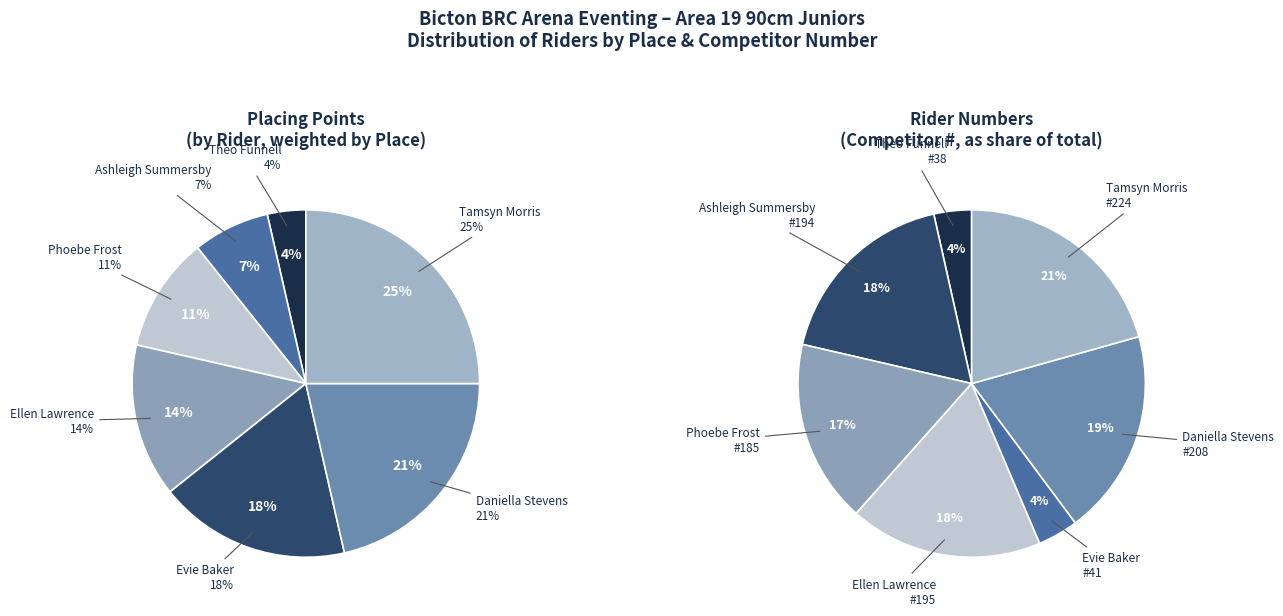

Does Evie Baker represent more than half of the total?

No